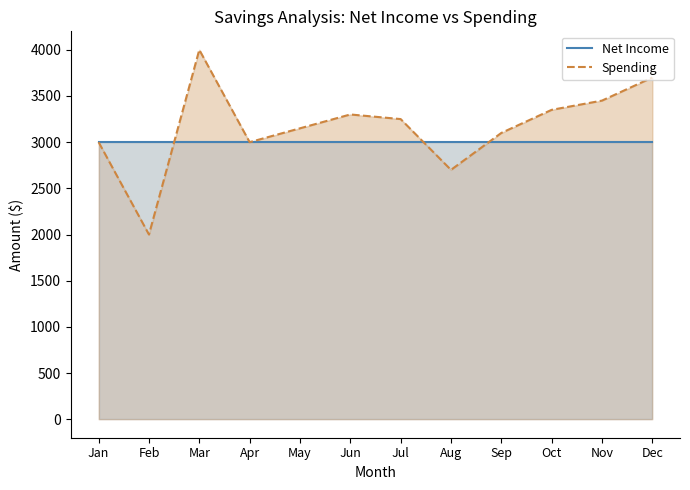

True or false: Net Income has a value of 4924 at Sep.

False